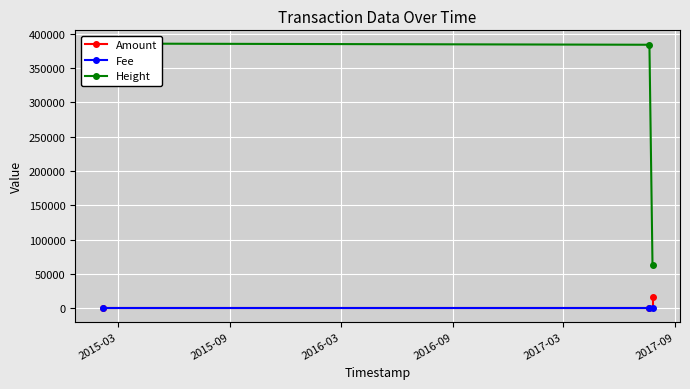

What is the total value across all series at 2015-09?

383862